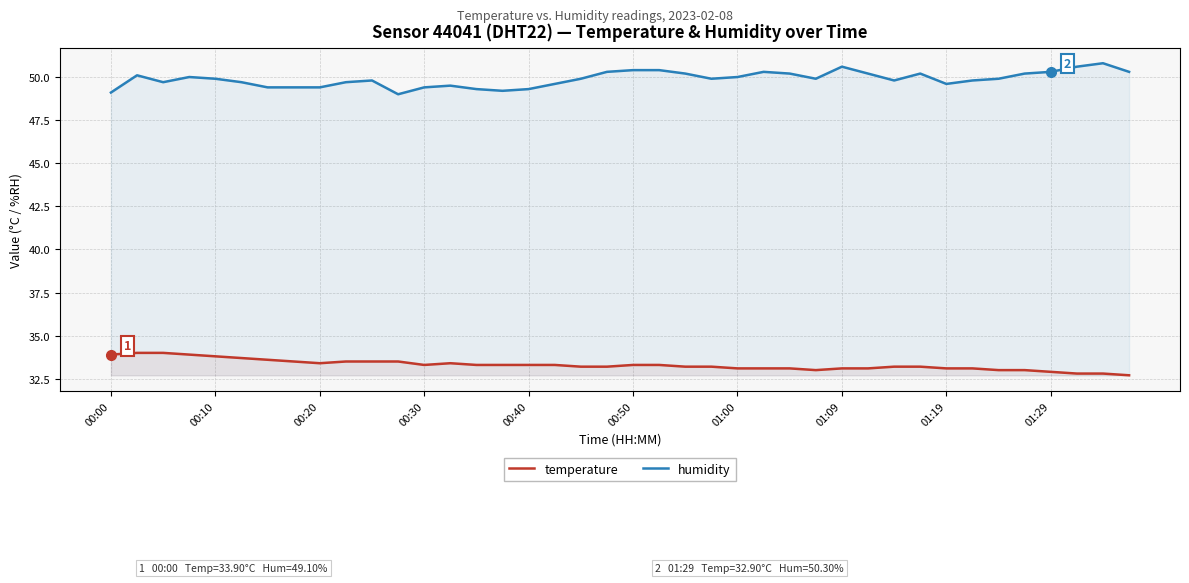

Is the value of temperature at 11 greater than the value of humidity at 39?

No